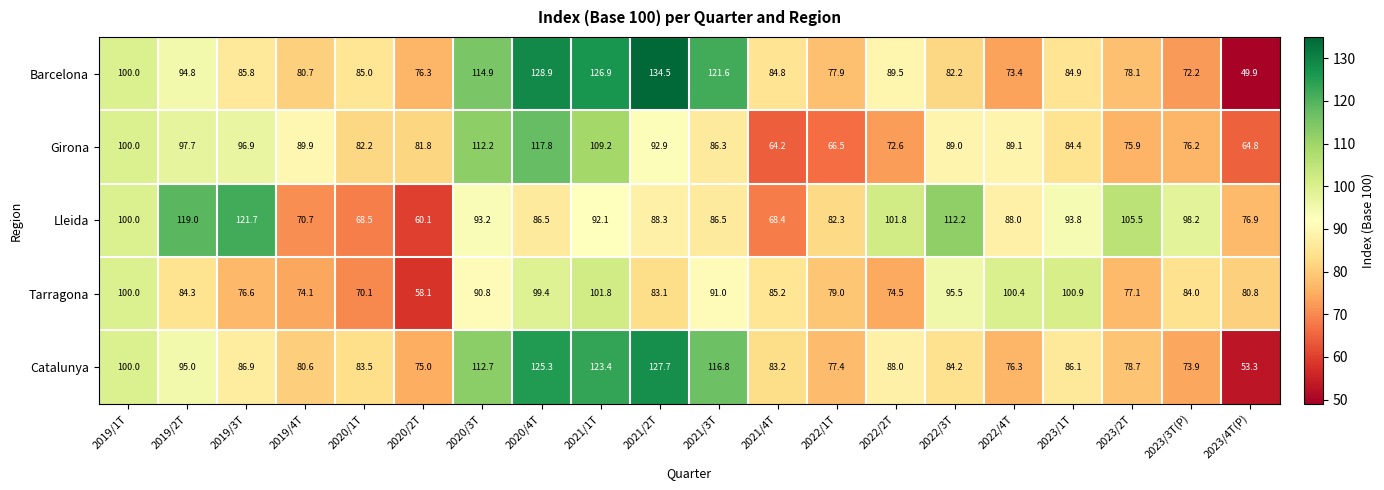

Rank the series at 2021/2T from lowest to highest value.

Tarragona, Lleida, Girona, Catalunya, Barcelona